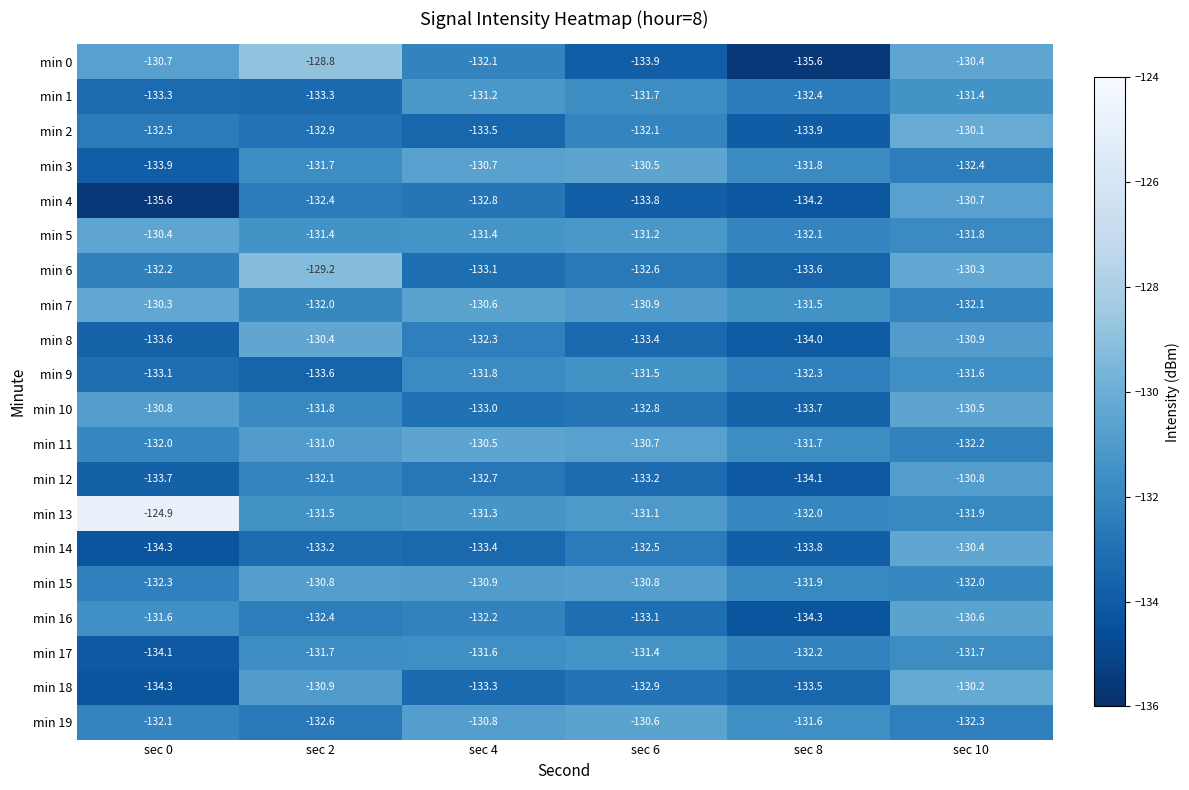

At which category is the sum across all series the highest?

sec 10